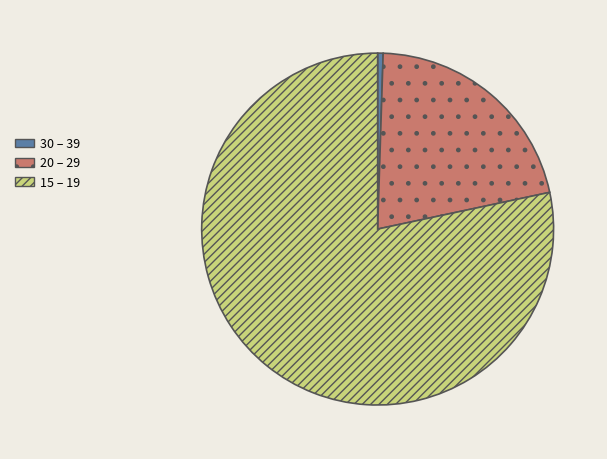

Is there a majority slice in this chart?

Yes